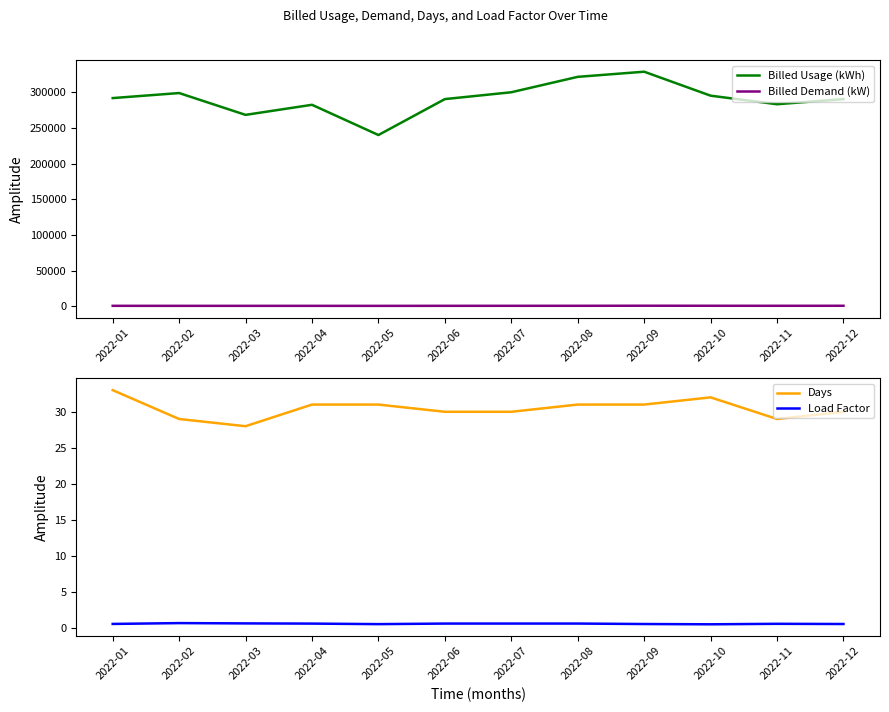

True or false: Billed Demand (kW) has more than 2 points higher than both neighbors.

False